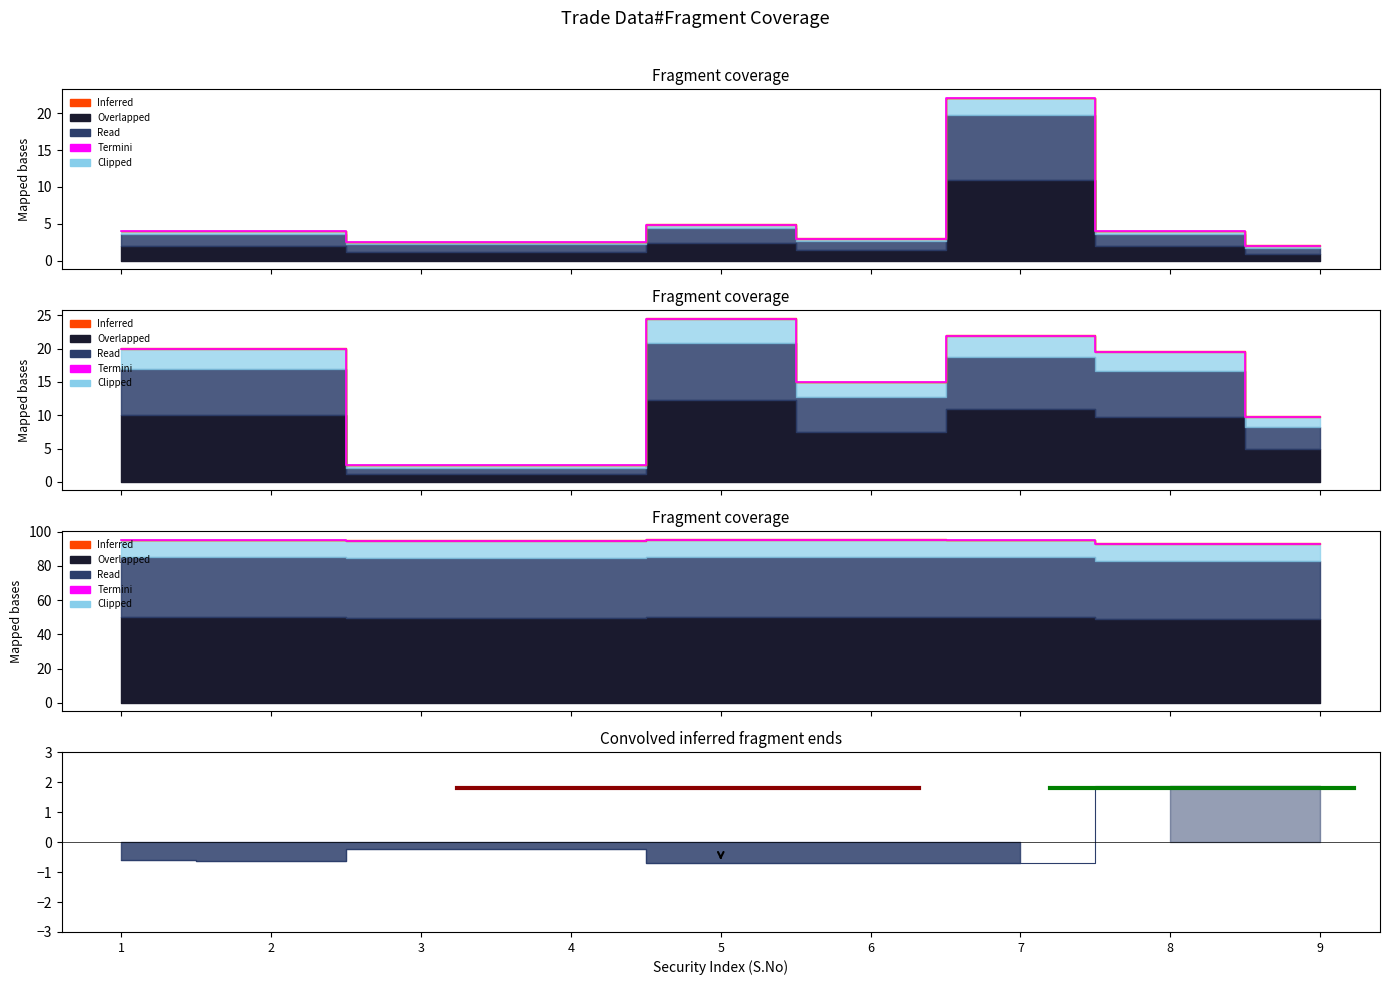

Where does the data first go above 4?

5